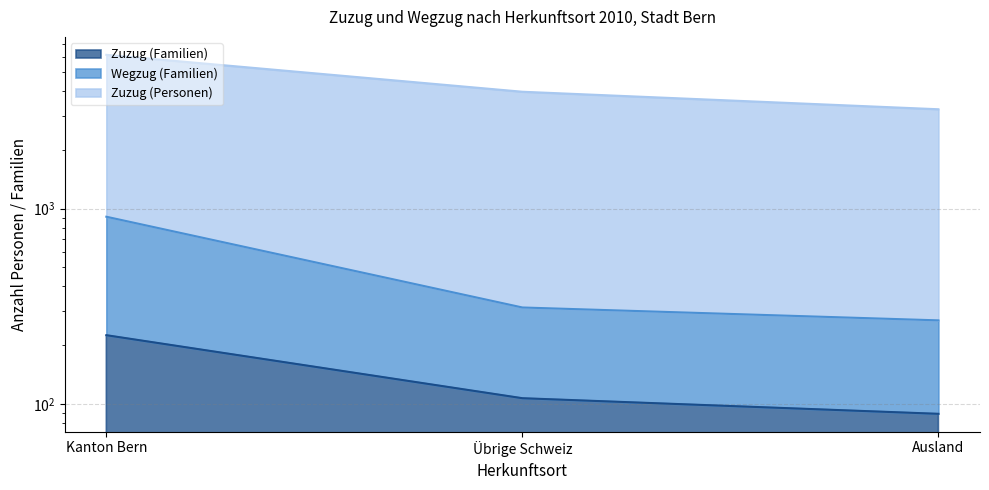

Where does the Zuzug (Familien) series first go above 107?

Kanton Bern